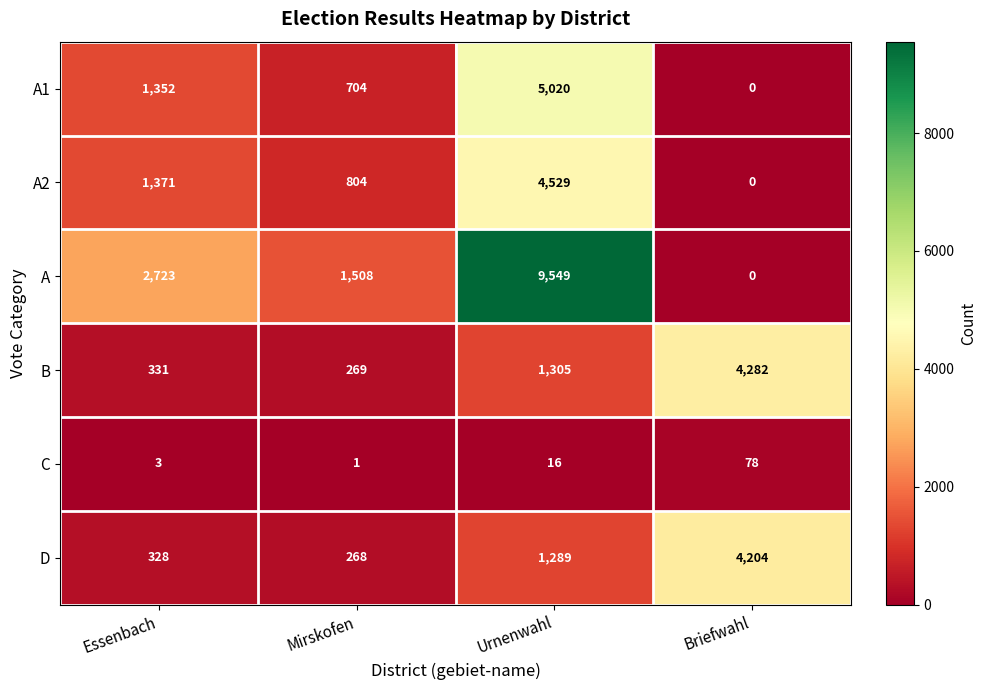

What is the spread (max minus min) of values at Briefwahl?

4282